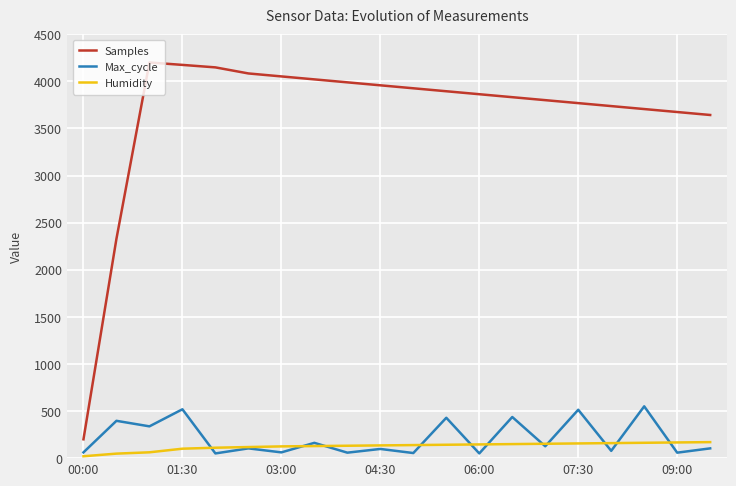

What is the difference between the maximum and minimum values in the Humidity series?

150.0